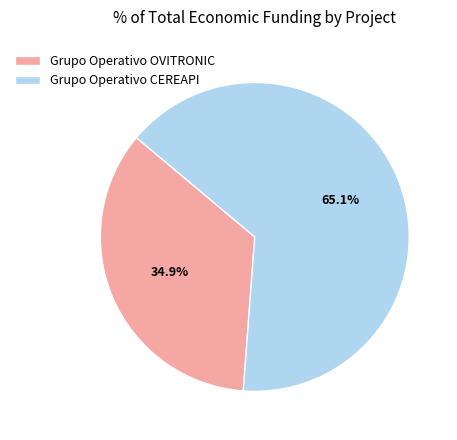

What is the ratio of the value at Grupo Operativo CEREAPI to the value at Grupo Operativo OVITRONIC?

1.9